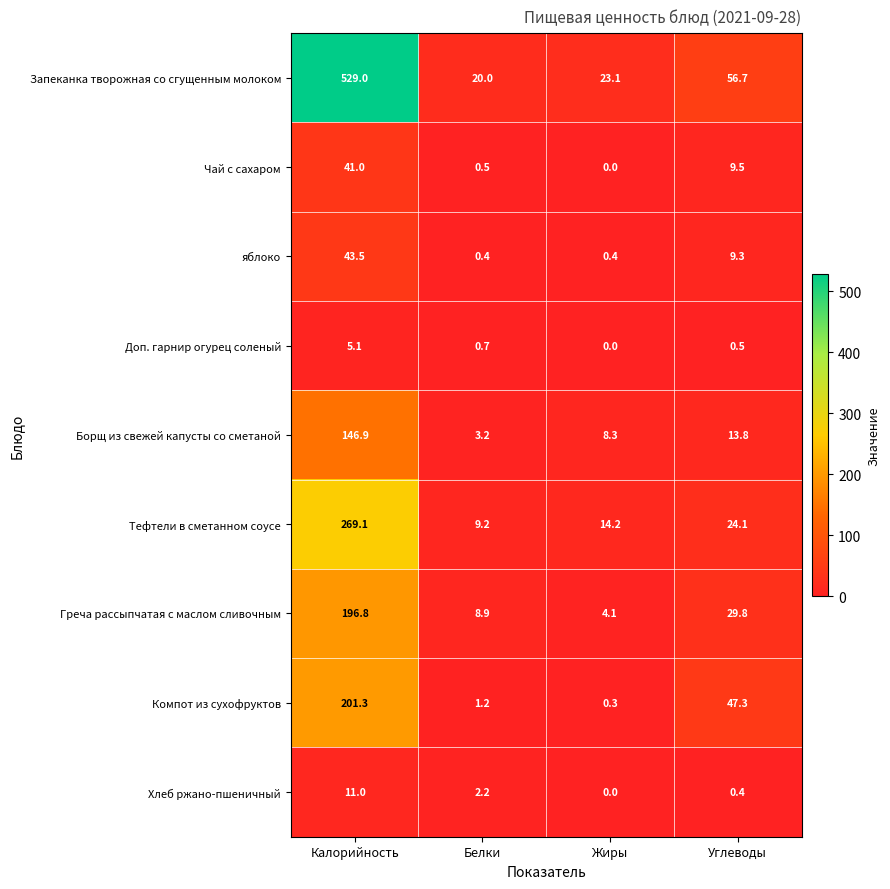

True or false: Греча рассыпчатая с маслом сливочным has a value of 12.1 at Белки.

False